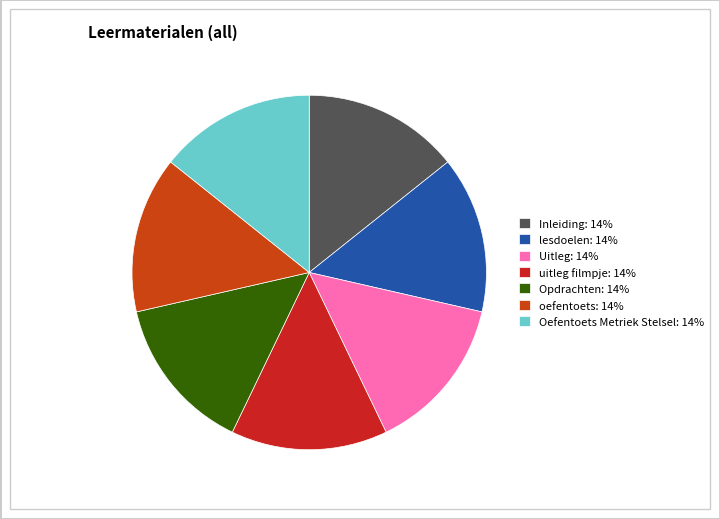

What is the smallest slice in the pie chart?

Inleiding